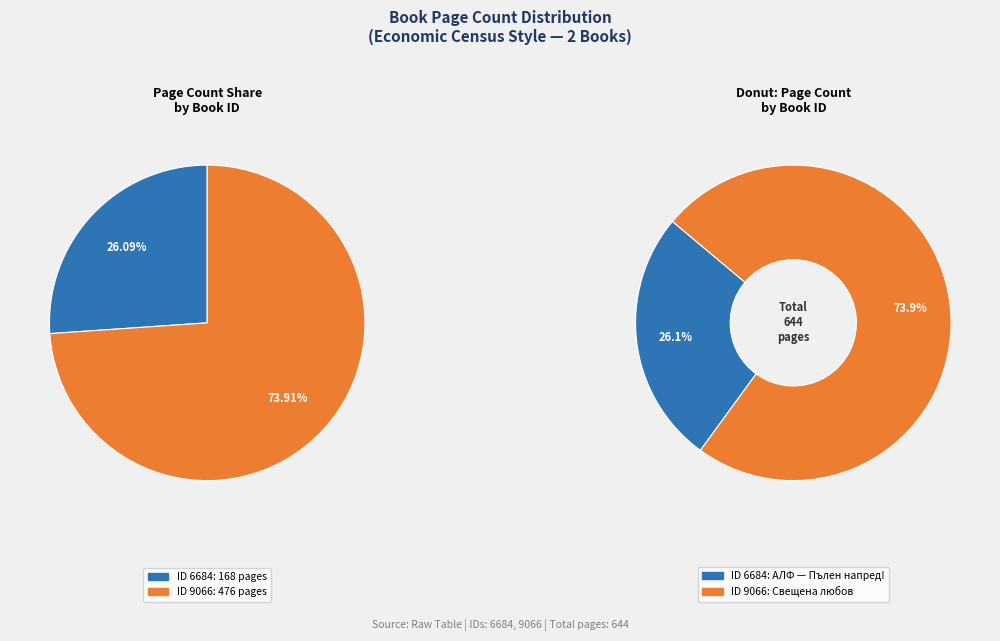

To the nearest percent, what is the combined percentage of 6684 and 9066?

100%